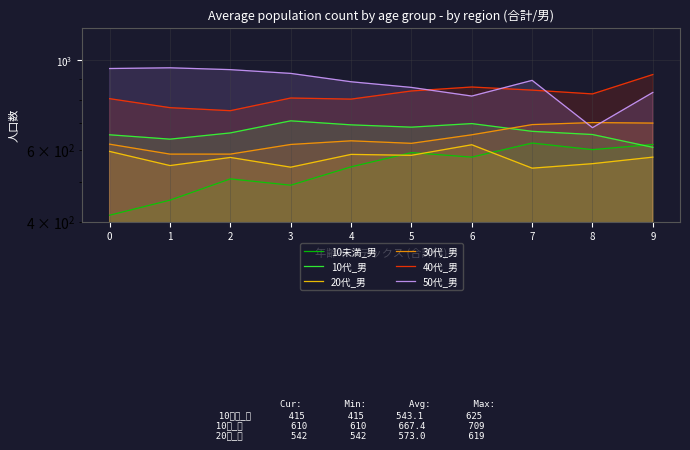

What are all the series names shown in the legend?

10未満_男, 10代_男, 20代_男, 30代_男, 40代_男, 50代_男